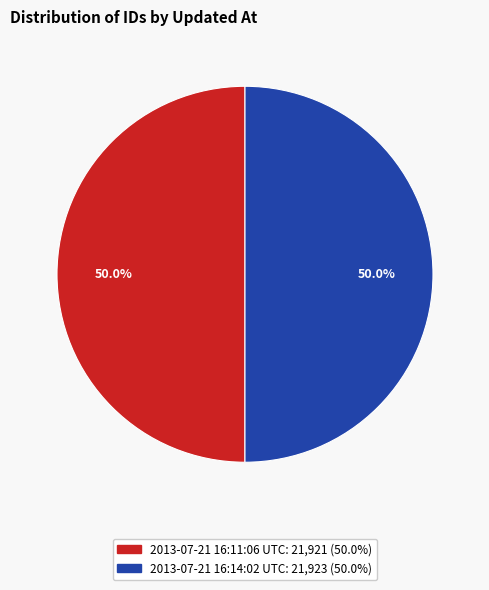

Count the number of slices in the pie.

2